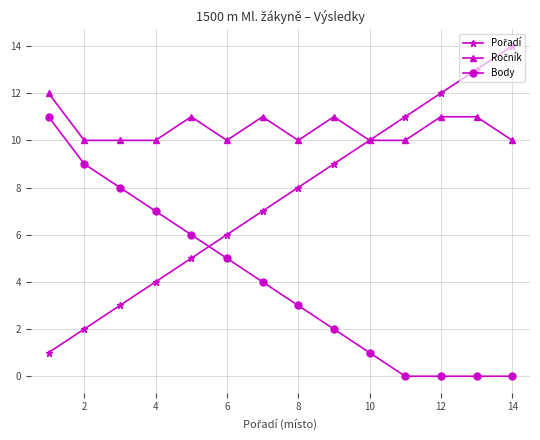

What is the maximum value shown in the chart?

14